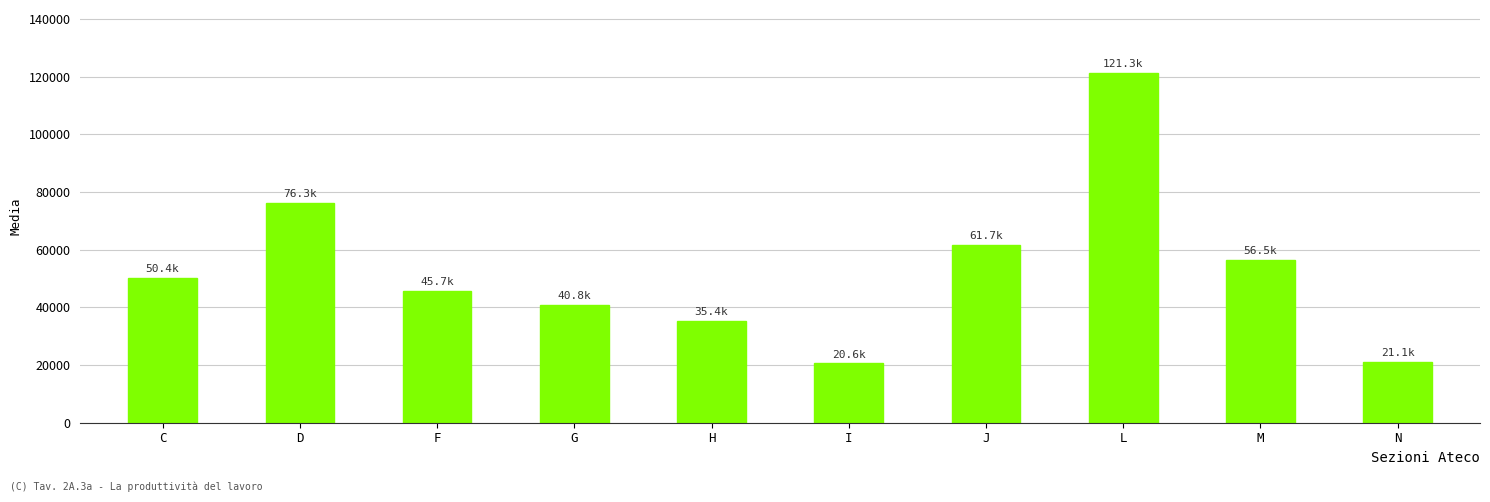

What is the smallest value displayed?

20571.8